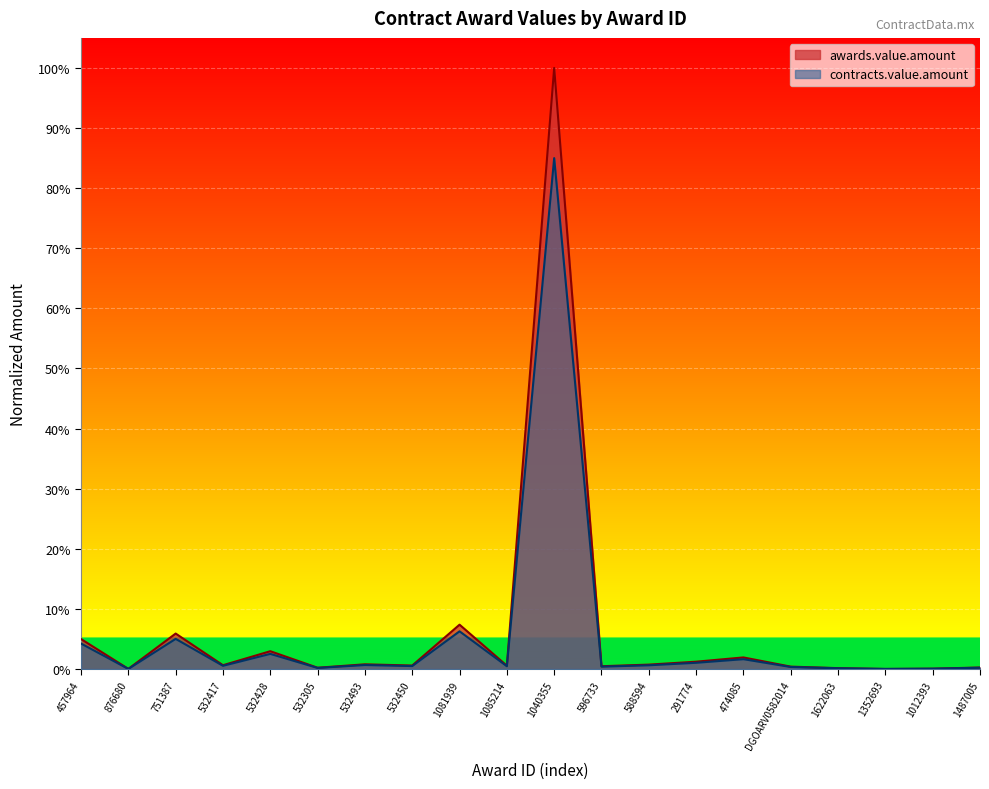

In contracts.value.amount, how many points are lower than both neighbors (excluding endpoints)?

7